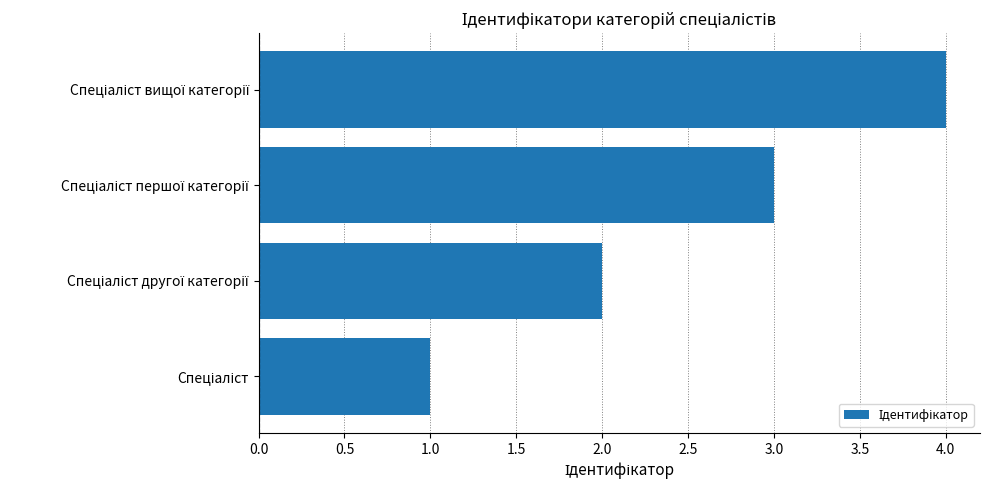

What is the greatest value displayed?

4